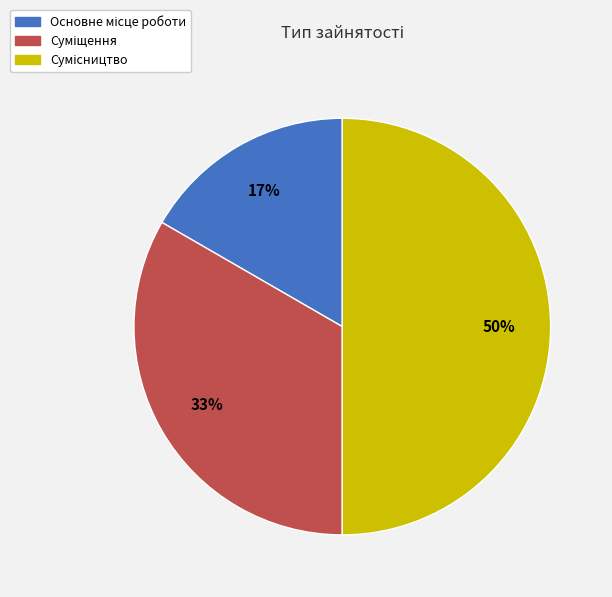

To the nearest percent, what is the average slice percentage?

33%